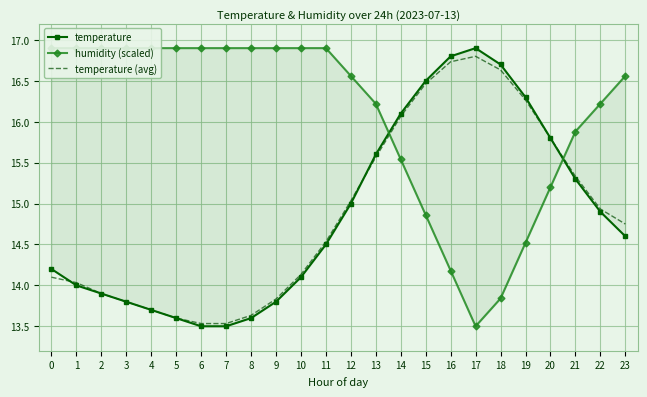

Reading left to right, extract all data points from this chart.

temperature: 14.2	14.0	13.9	13.8	13.7	13.6	13.5	13.5	13.6	13.8	14.1	14.5	15.0	15.6	16.1	16.5	16.8	16.9	16.7	16.3	15.8	15.3	14.9	14.6
humidity (scaled): 16.9	16.9	16.9	16.9	16.9	16.9	16.9	16.9	16.9	16.9	16.9	16.9	16.6	16.2	15.5	14.9	14.2	13.5	13.8	14.5	15.2	15.9	16.2	16.6
temperature (avg): 14.1	14.0	13.9	13.8	13.7	13.6	13.5	13.5	13.6	13.8	14.1	14.5	15.0	15.6	16.1	16.5	16.7	16.8	16.6	16.3	15.8	15.3	14.9	14.8